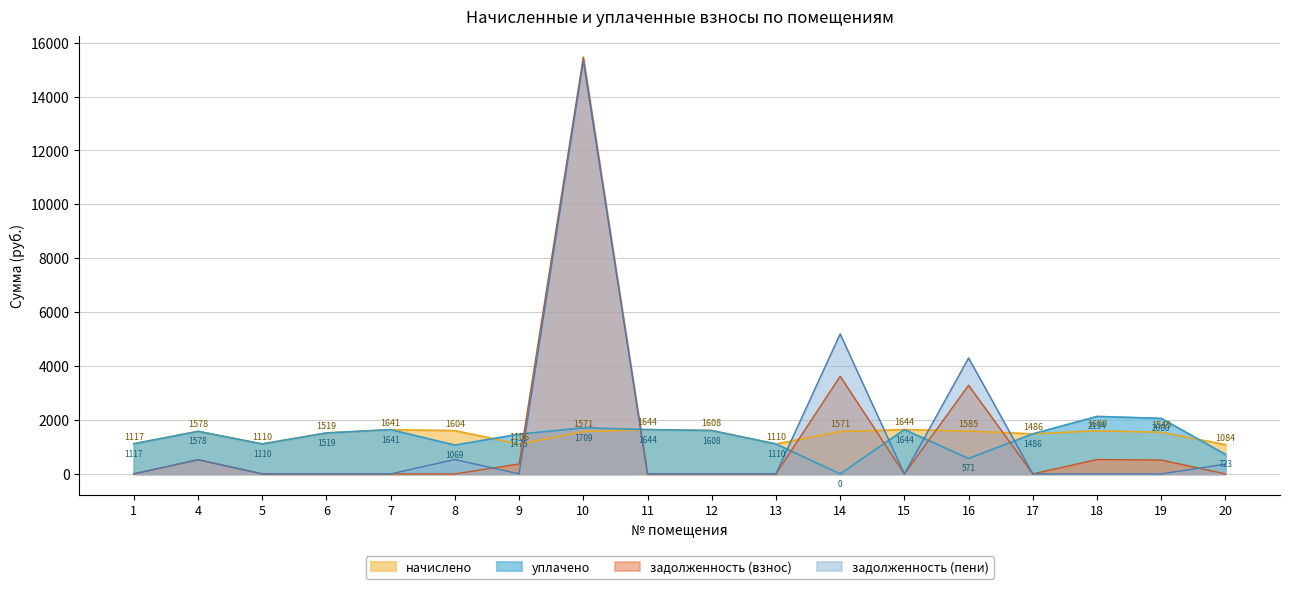

List the series in order of their peak value, highest first.

задолженность (взнос), задолженность (пени), уплачено, начислено